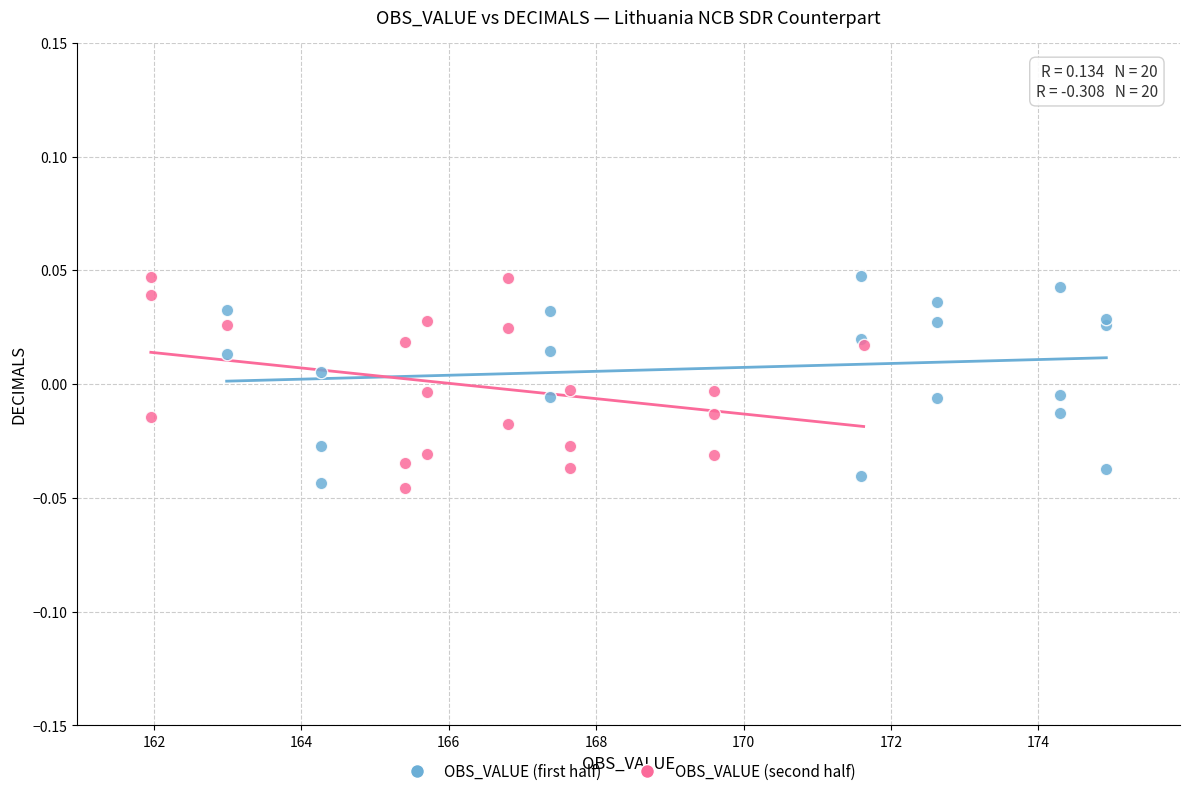

What are all the series names shown in the legend?

OBS_VALUE (first half), OBS_VALUE (second half)